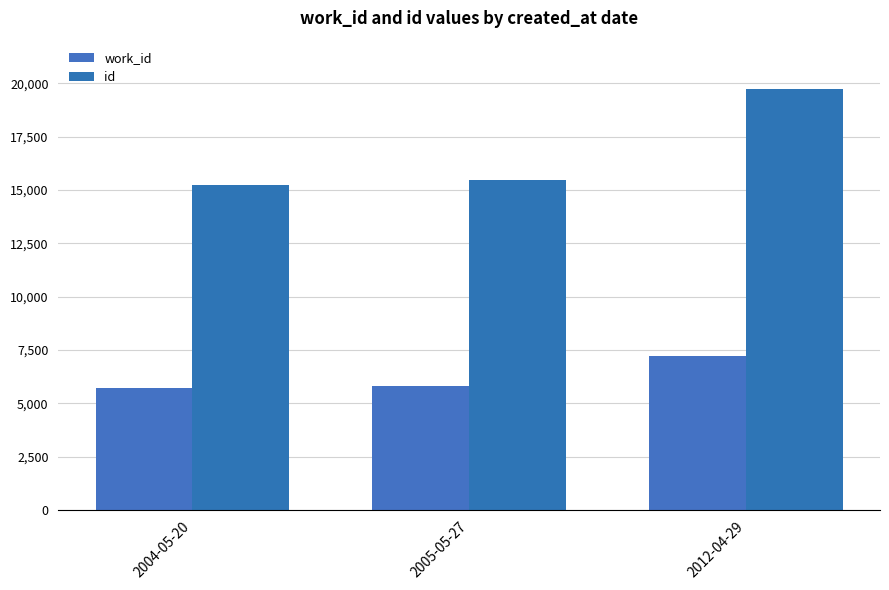

What are all the series names shown in the legend?

work_id, id